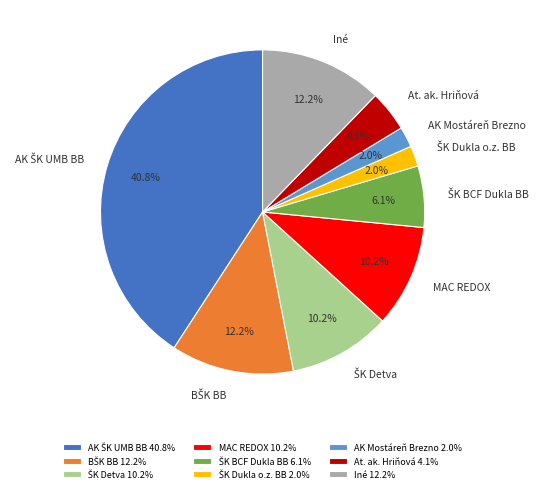

Between Iné and MAC REDOX, which is larger?

Iné